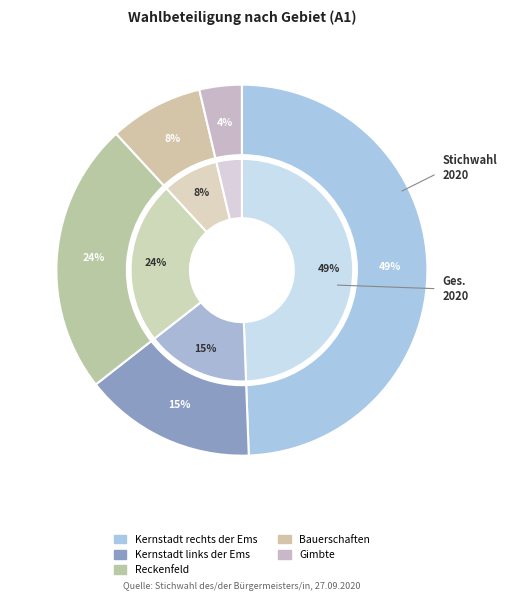

What percentage is the Bauerschaften slice, to the nearest percent?

8%